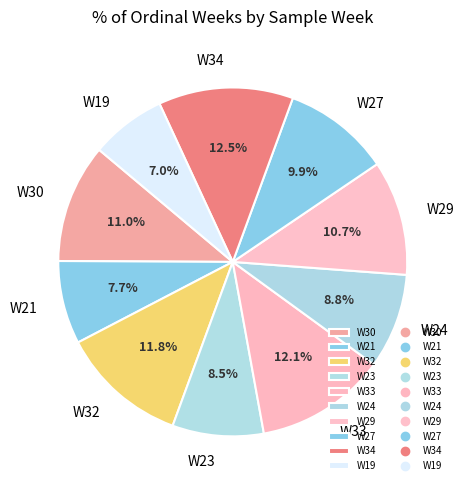

Count the number of slices in the pie.

10